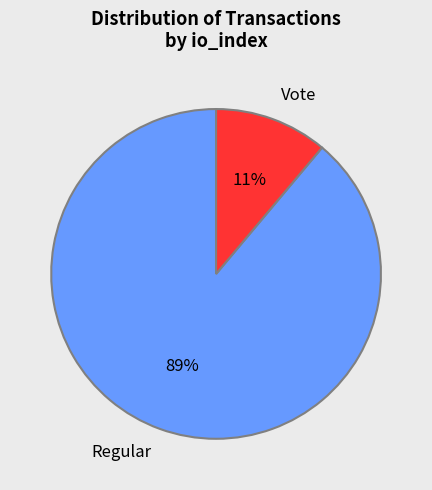

Which category has the smallest portion of the pie?

Vote